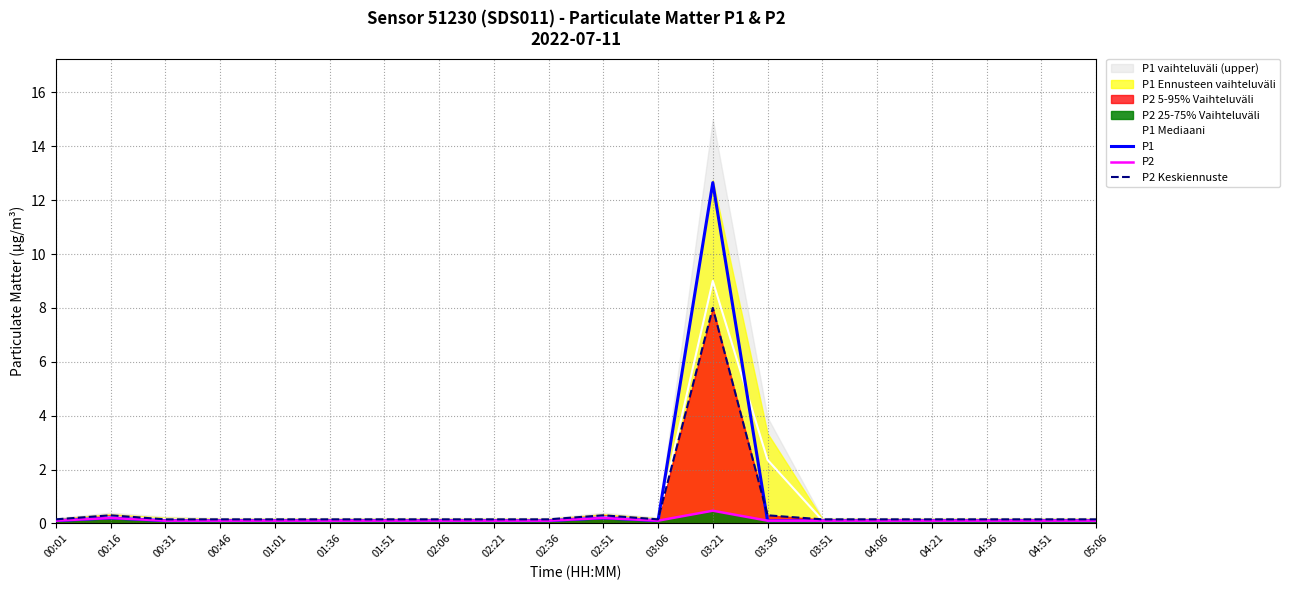

Where is P2 Keskiennuste nearest to the value 4?

00:16